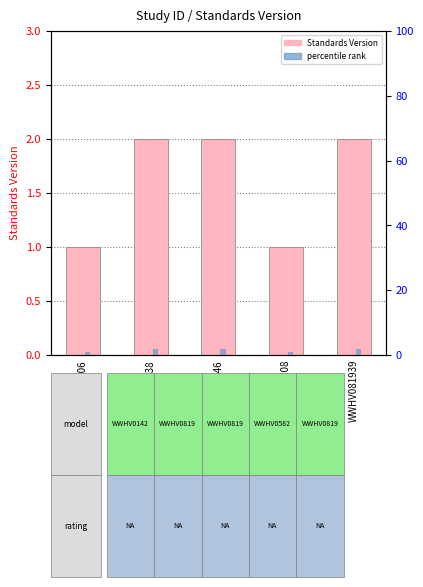

Is the value of percentile rank at WWHV081946 greater than the value of Standards Version at WWHV081939?

No